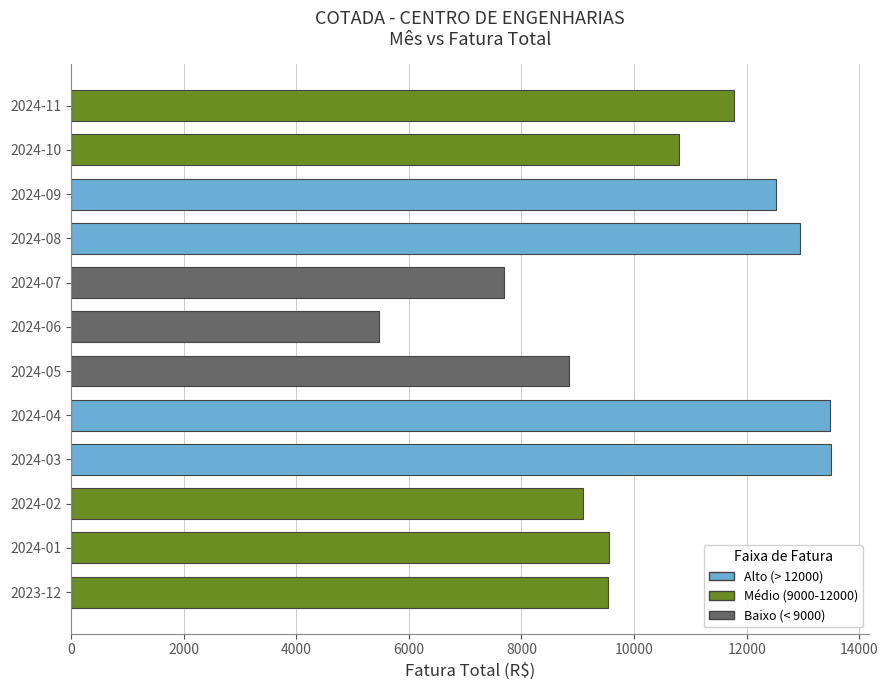

How many values exceed 10799?

6